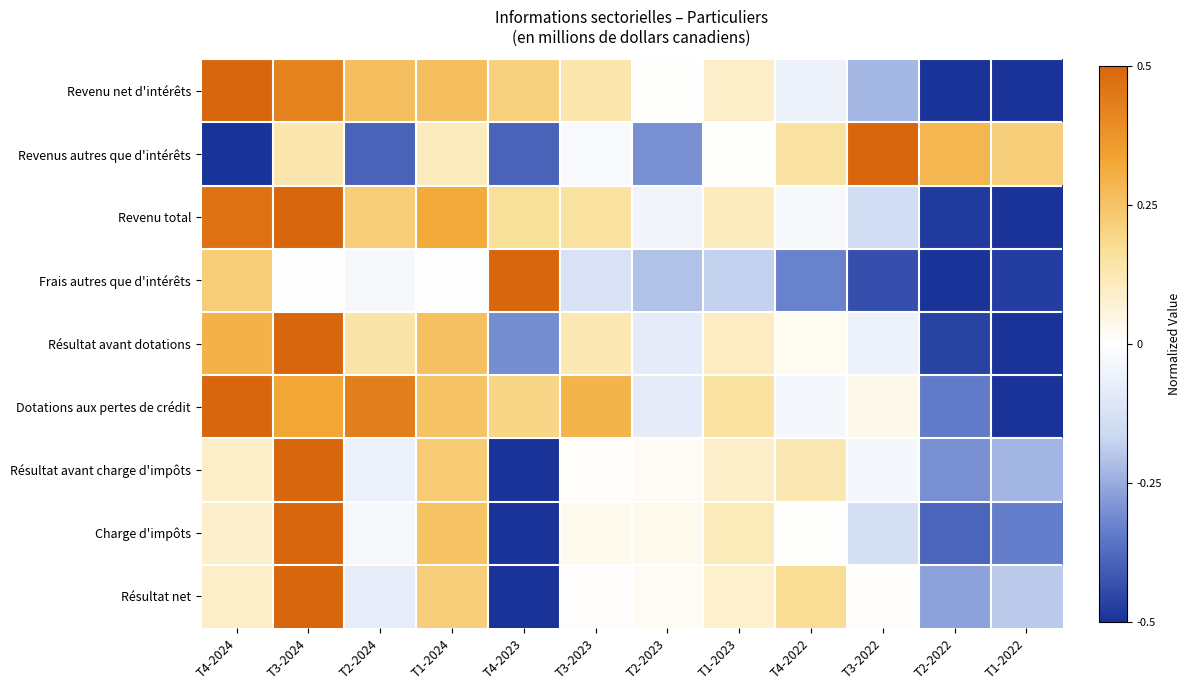

Which has a higher value, T1-2022 or T3-2023?

T3-2023